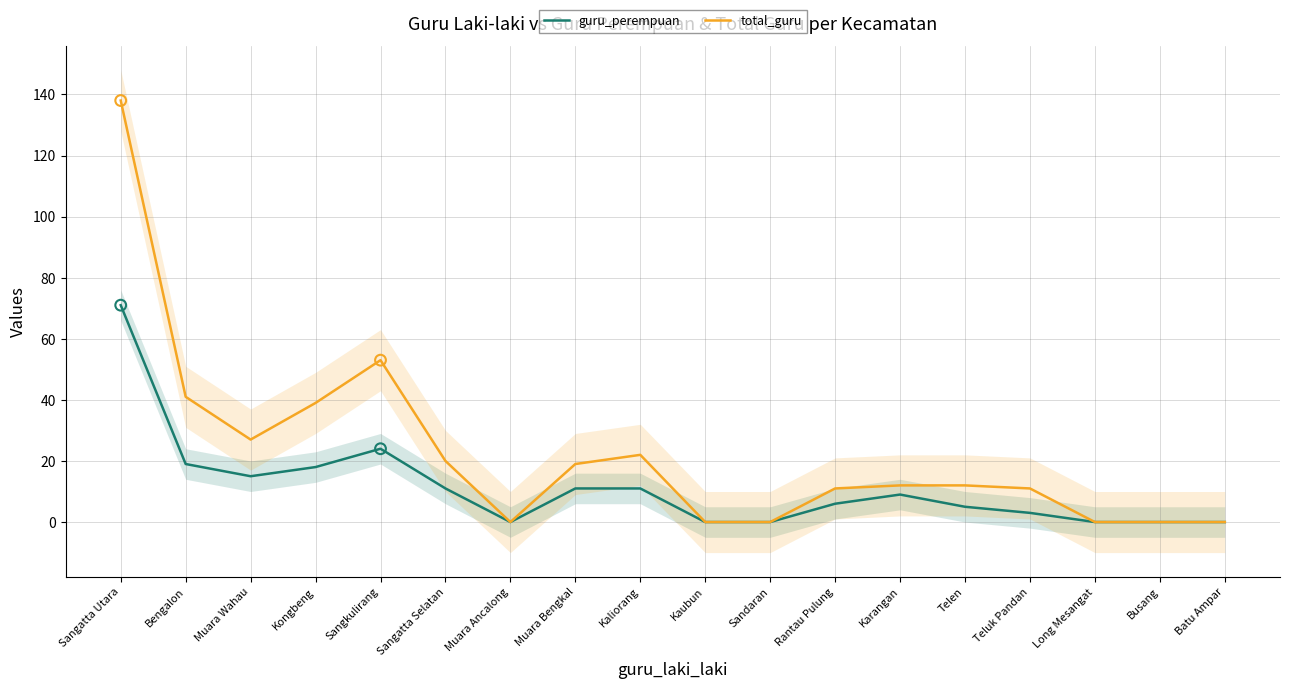

Which series reaches the minimum Y coordinate?

guru_perempuan